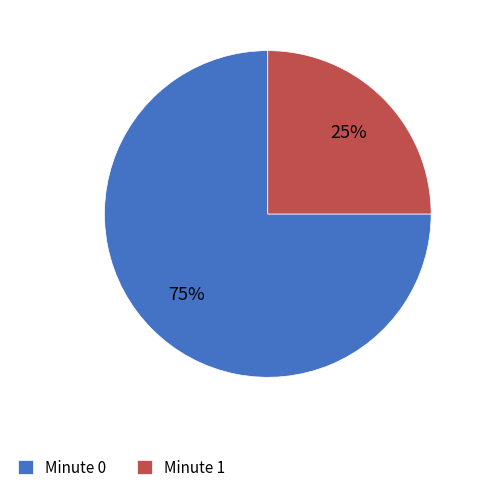

To the nearest percent, what is the difference between the largest and smallest slice percentages?

50%